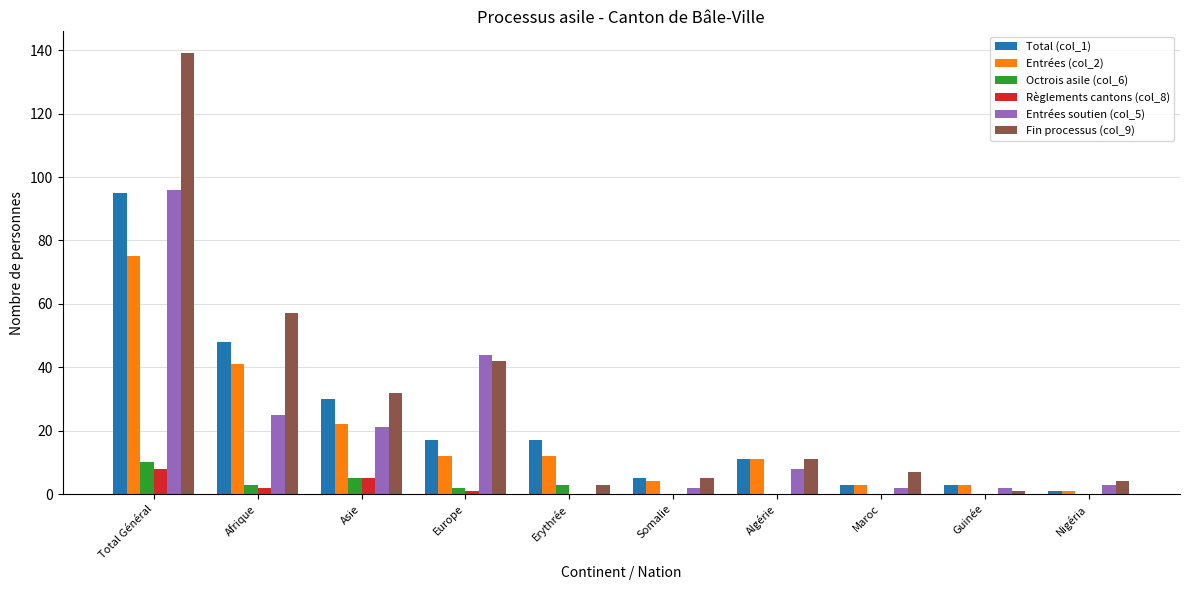

Reading left to right, transcribe all the data shown in this chart.

Total (col_1): 95	48	30	17	17	5	11	3	3	1
Entrées (col_2): 75	41	22	12	12	4	11	3	3	1
Octrois asile (col_6): 10	3	5	2	3	0	0	0	0	0
Règlements cantons (col_8): 8	2	5	1	0	0	0	0	0	0
Entrées soutien (col_5): 96	25	21	44	0	2	8	2	2	3
Fin processus (col_9): 139	57	32	42	3	5	11	7	1	4